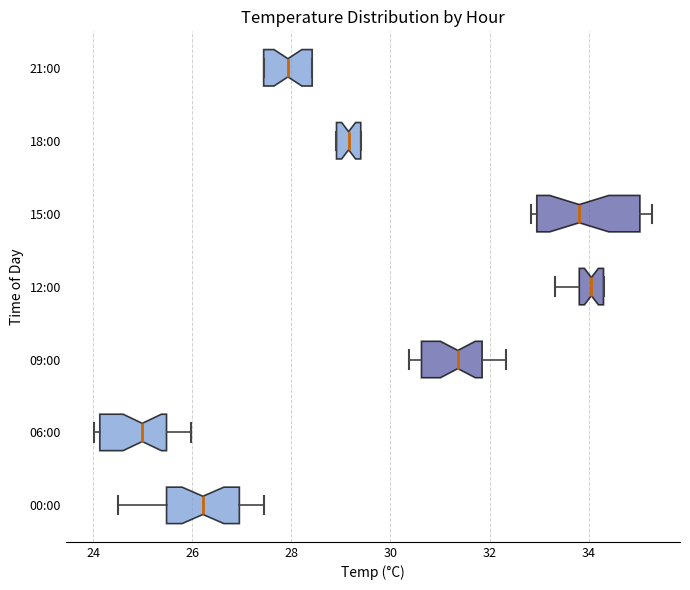

Where does the right whisker of the box for 06:00 end on the x-axis? The values are not printed on the chart, so give them approximately, as read against the axis.

26.0